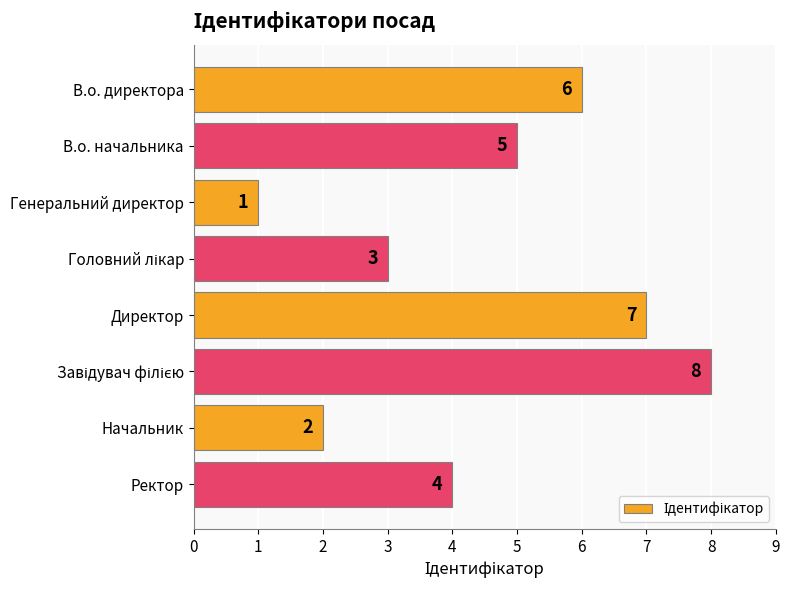

At which category does the chart reach its minimum across all series?

Генеральний директор